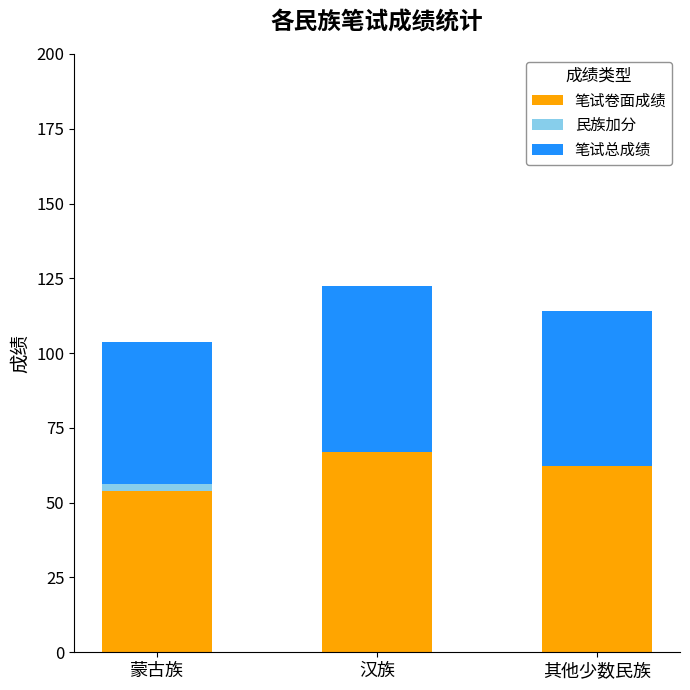

The value of 笔试卷面成绩 at 蒙古族 is 53.8. True or false?

True